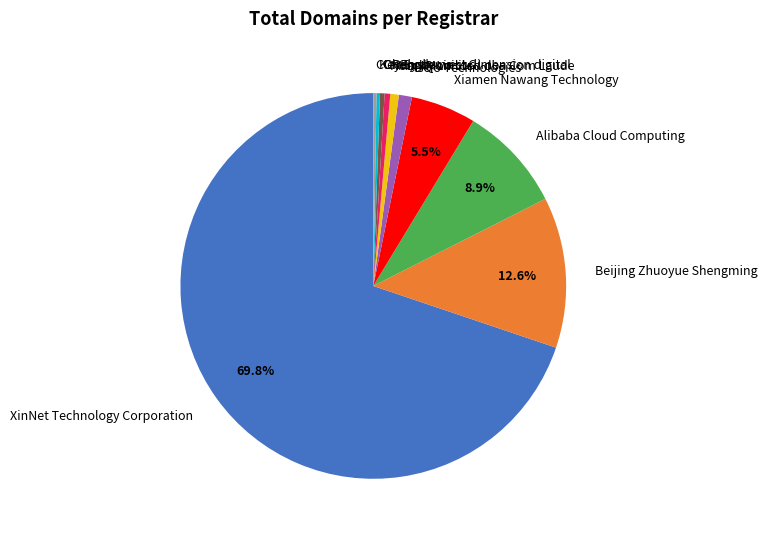

What is the majority slice?

XinNet Technology Corporation